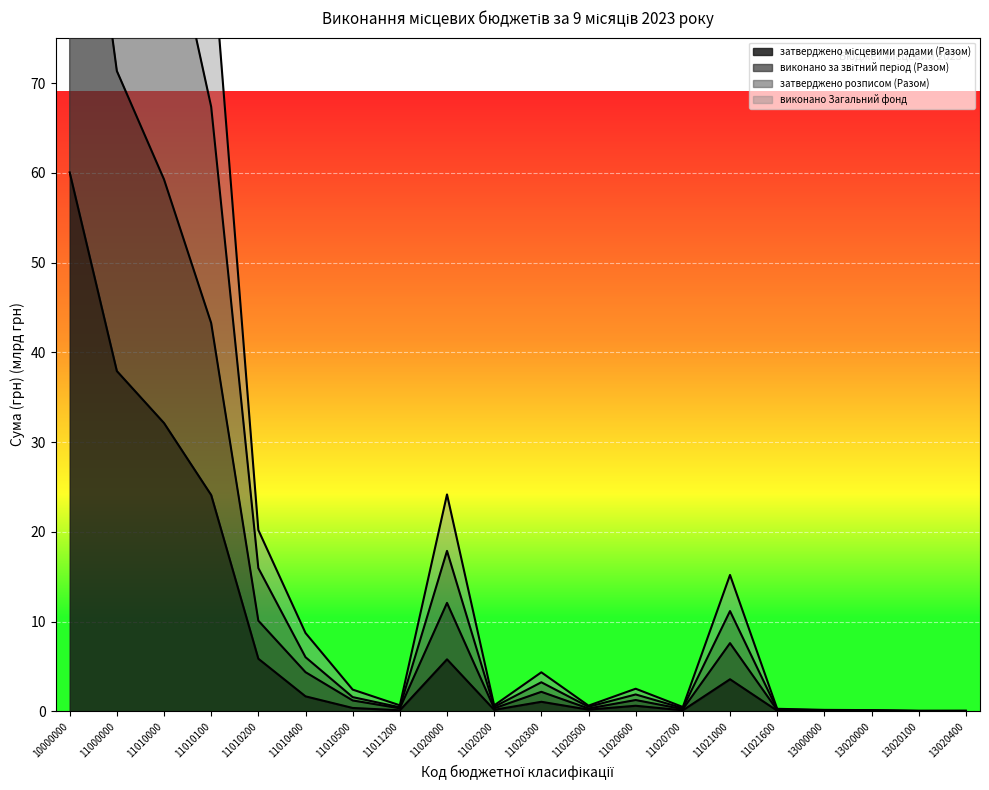

Reading left to right, list all the values displayed in this chart.

затверджено місцевими радами (Разом): 60.0	37.9	32.1	24.1	5.9	1.7	0.4	0.1	5.8	0.2	1.1	0.2	0.6	0.1	3.6	0.1	0.0	0.0	0.0	0.0
виконано за звітний період (Разом): 221.1	142.7	118.5	86.5	20.2	8.7	2.4	0.7	24.2	0.7	4.3	0.6	2.5	0.5	15.2	0.3	0.2	0.1	0.1	0.1
затверджено розписом (Разом): 170.6	109.3	91.4	67.4	16.0	6.0	1.6	0.4	17.9	0.5	3.2	0.5	1.9	0.4	11.2	0.2	0.1	0.1	0.0	0.0
виконано Загальний фонд: 110.6	71.3	59.3	43.3	10.1	4.4	1.2	0.3	12.1	0.3	2.2	0.3	1.3	0.2	7.6	0.1	0.1	0.1	0.0	0.0